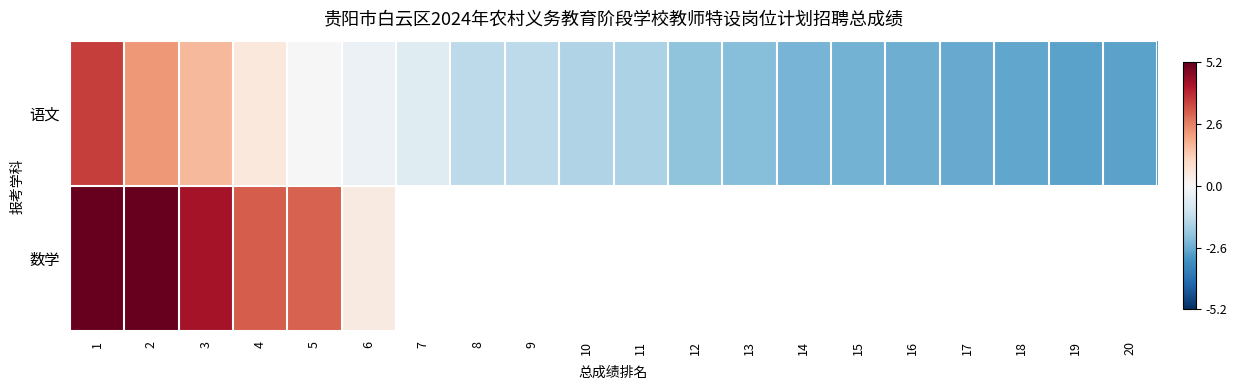

List the labels in order of 数学 value, smallest first.

6, 7, 8, 9, 10, 11, 12, 13, 14, 15, 16, 17, 18, 19, 20, 5, 4, 3, 2, 1